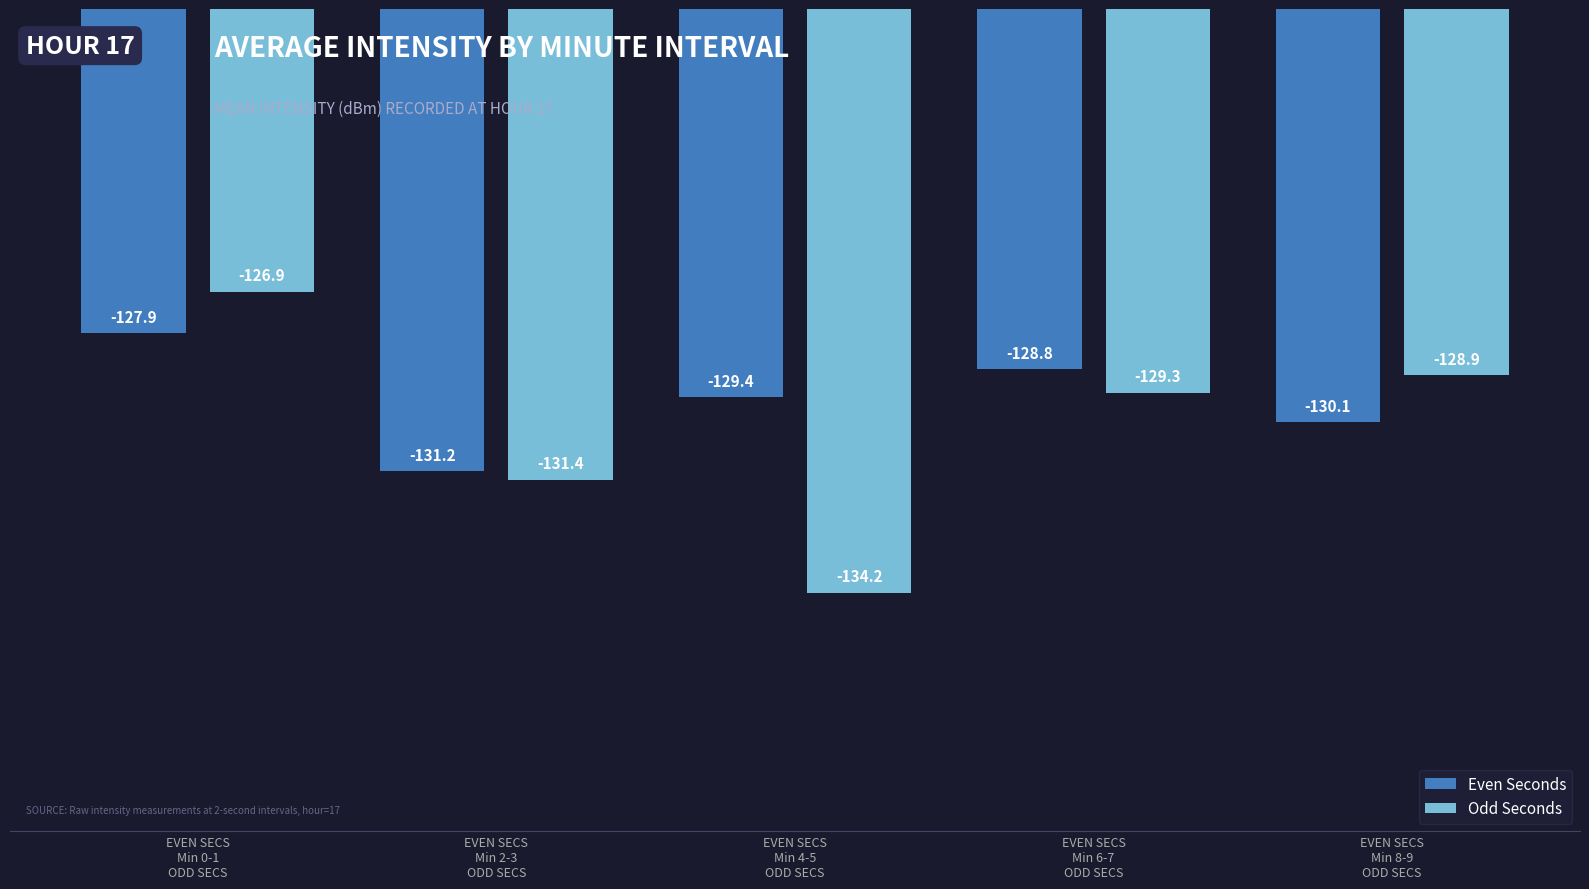

At which category does the chart reach its peak across all series?

EVEN SECS
Min 0-1
ODD SECS